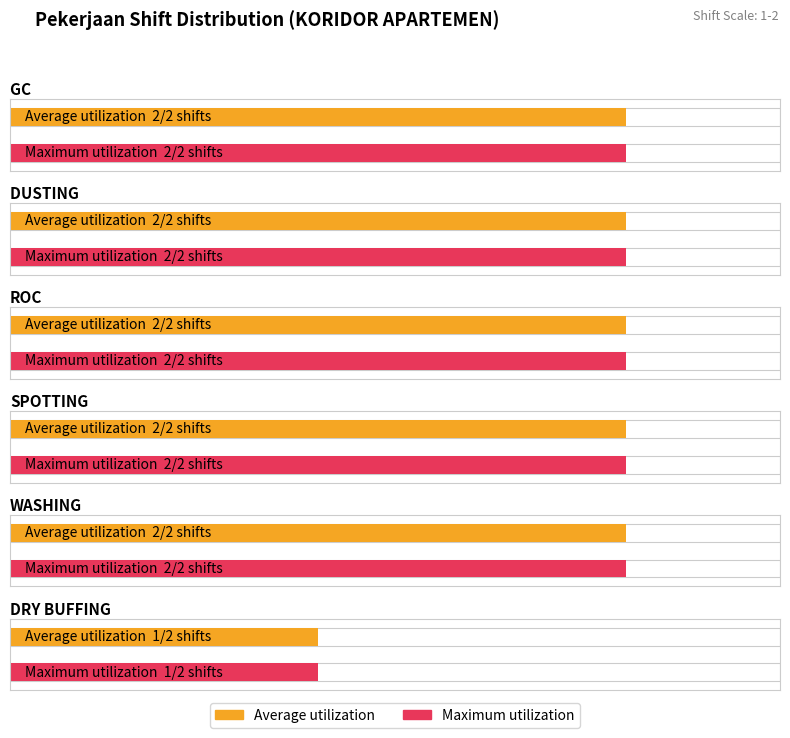

What are all the series names shown in the legend?

Average utilization, Maximum utilization